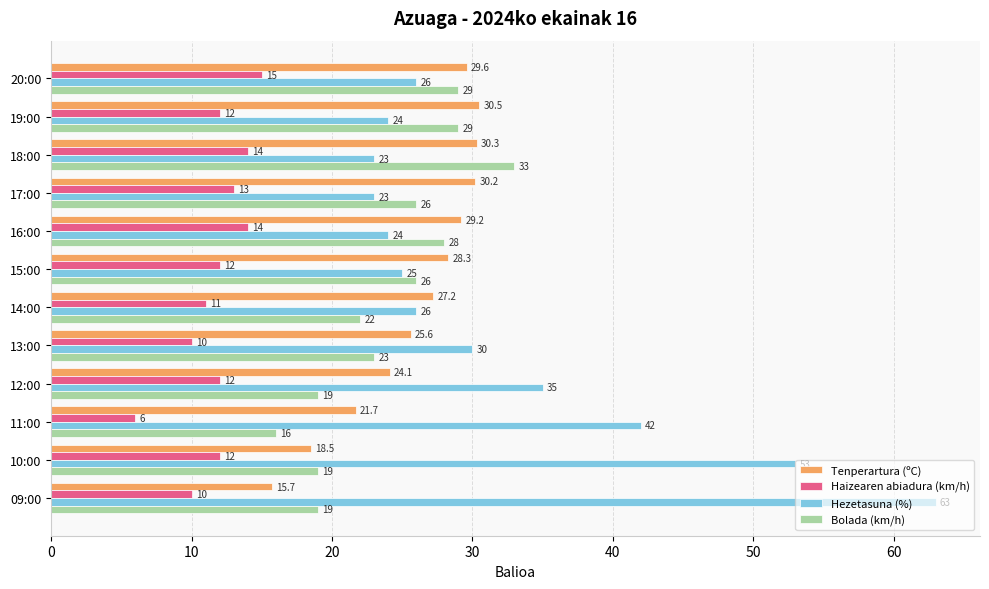

Which series has the largest range (max minus min)?

Hezetasuna (%)